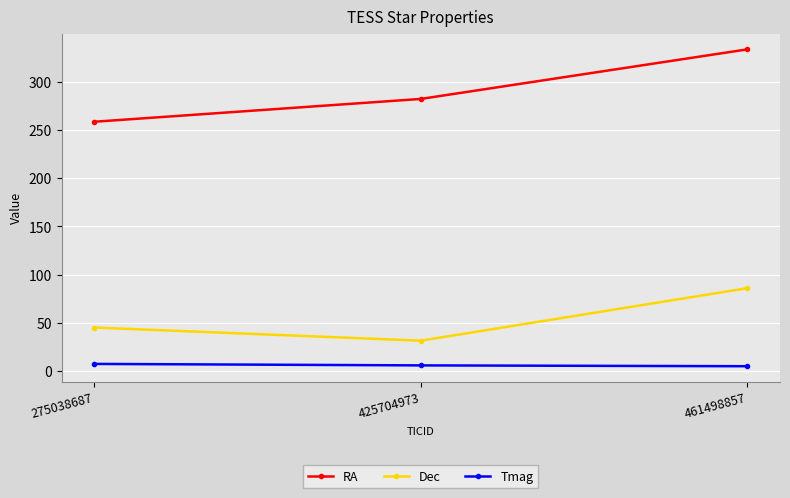

At which label does RA first exceed 281?

425704973